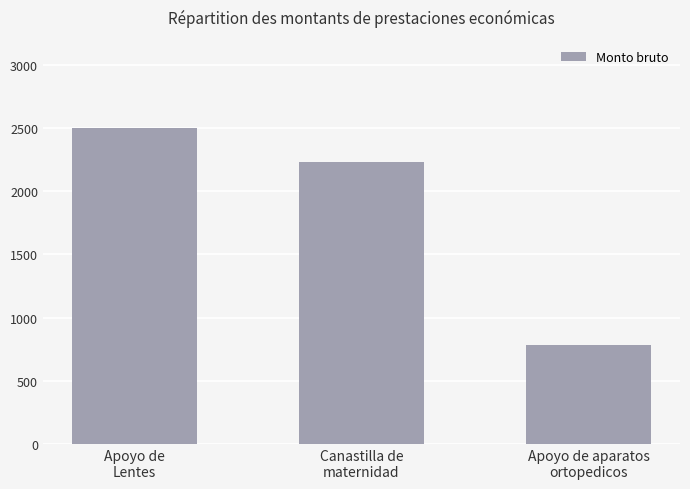

Rank the categories by value from highest to lowest.

Apoyo de
Lentes, Canastilla de
maternidad, Apoyo de aparatos
ortopedicos